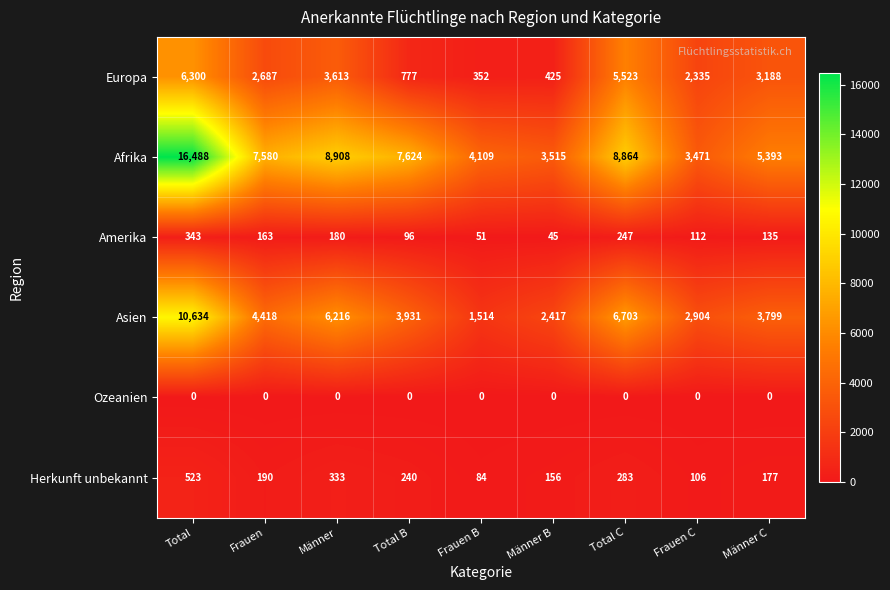

At which category is the sum across all series the highest?

Total